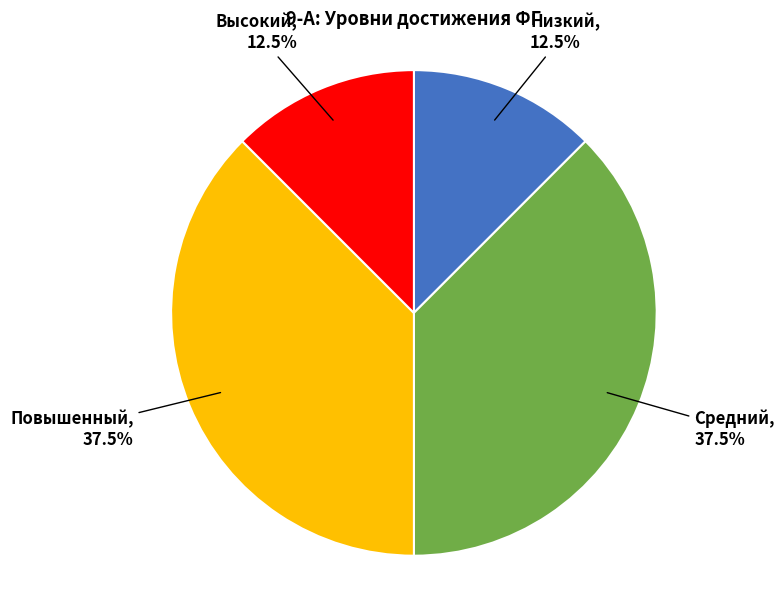

Count the number of slices in the pie.

4